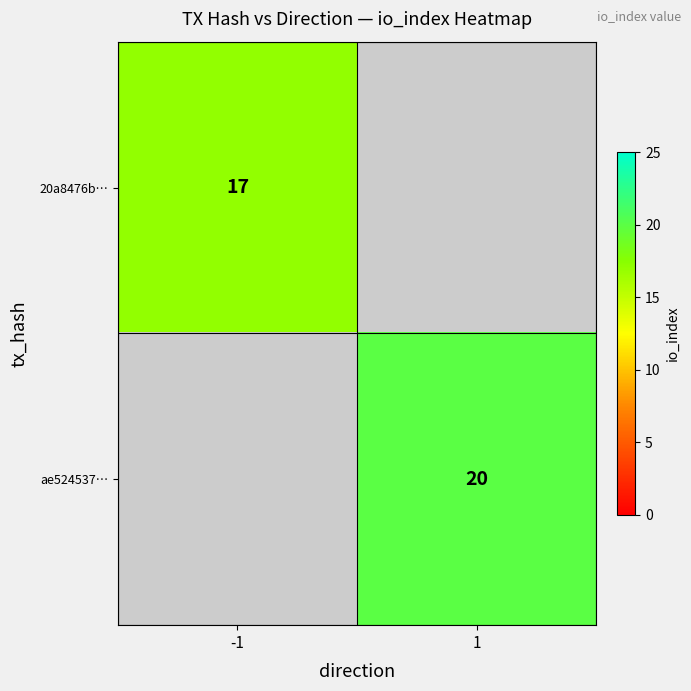

The ae524537… series shows 20 at 1. True or false?

True